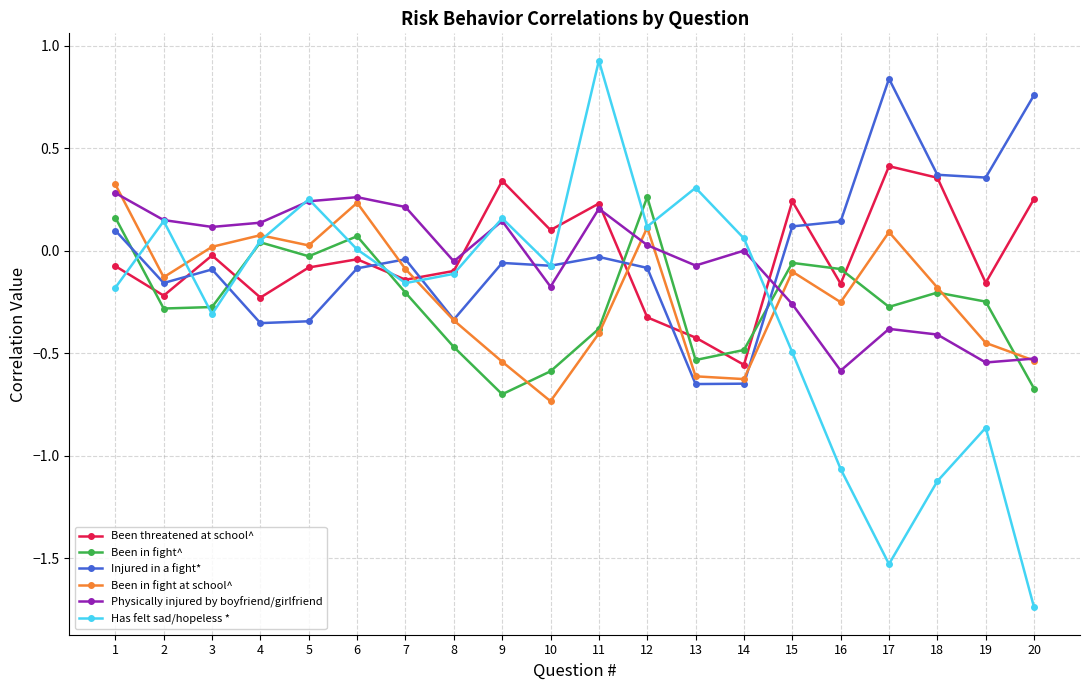

Which label corresponds to the largest value in the chart?

11